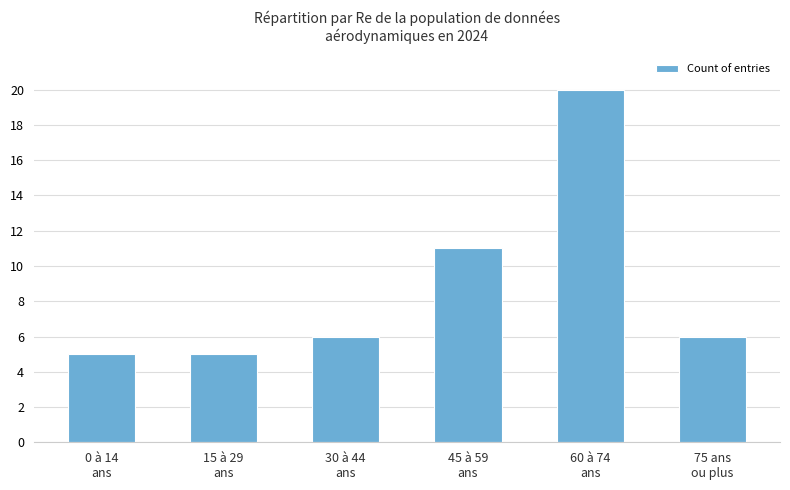

How many distinct data groups are displayed?

1